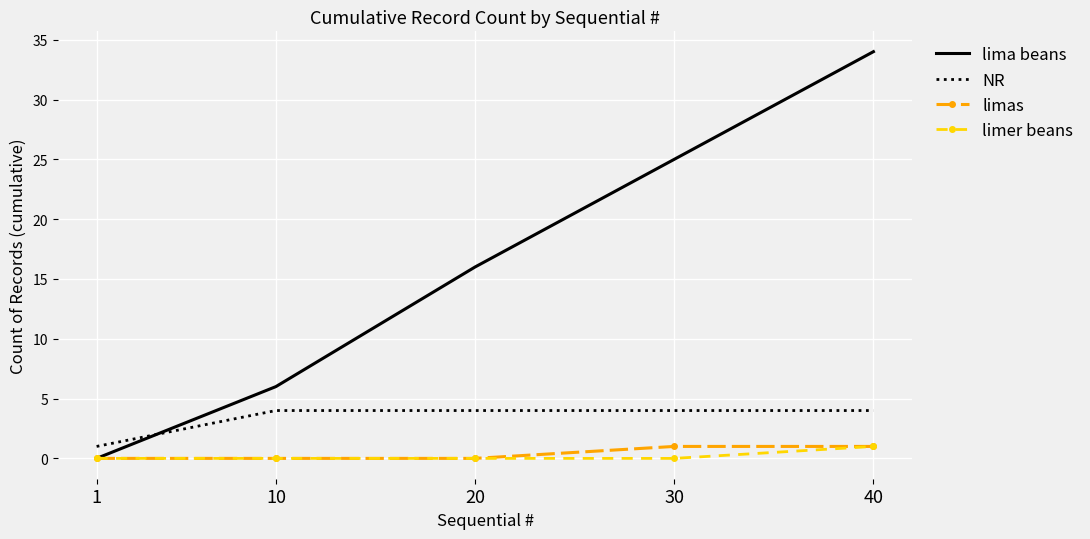

True or false: limas and NR intersect in this chart.

False